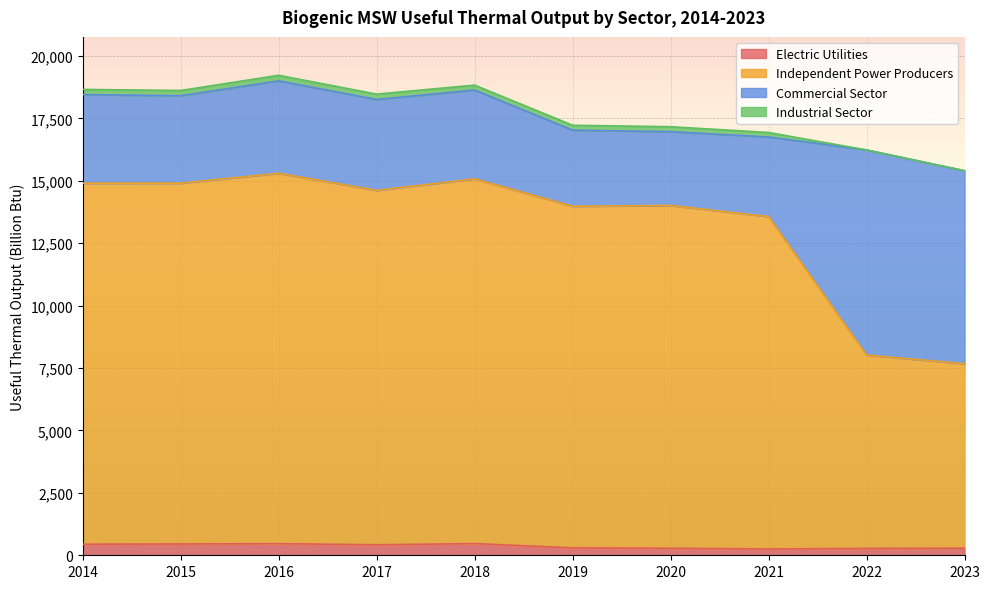

In Electric Utilities, how many points are lower than both neighbors (excluding endpoints)?

2